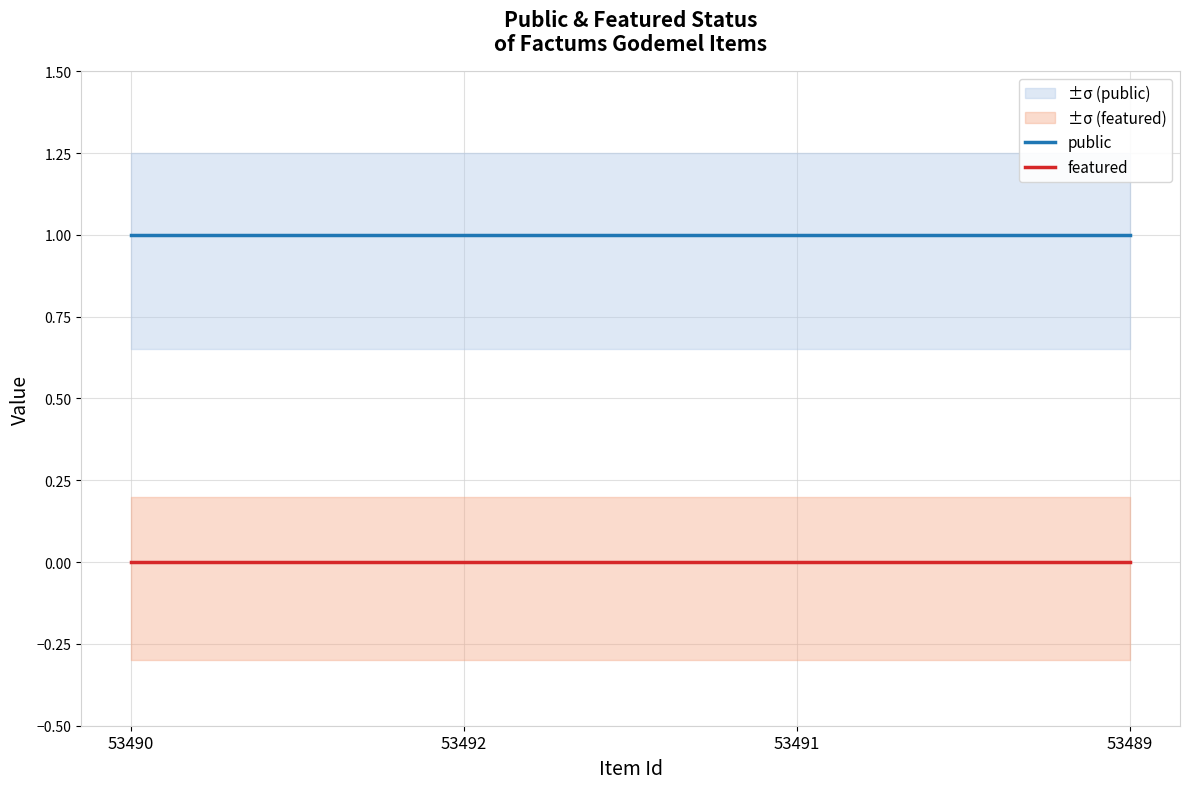

How many lines are shown in the chart?

2